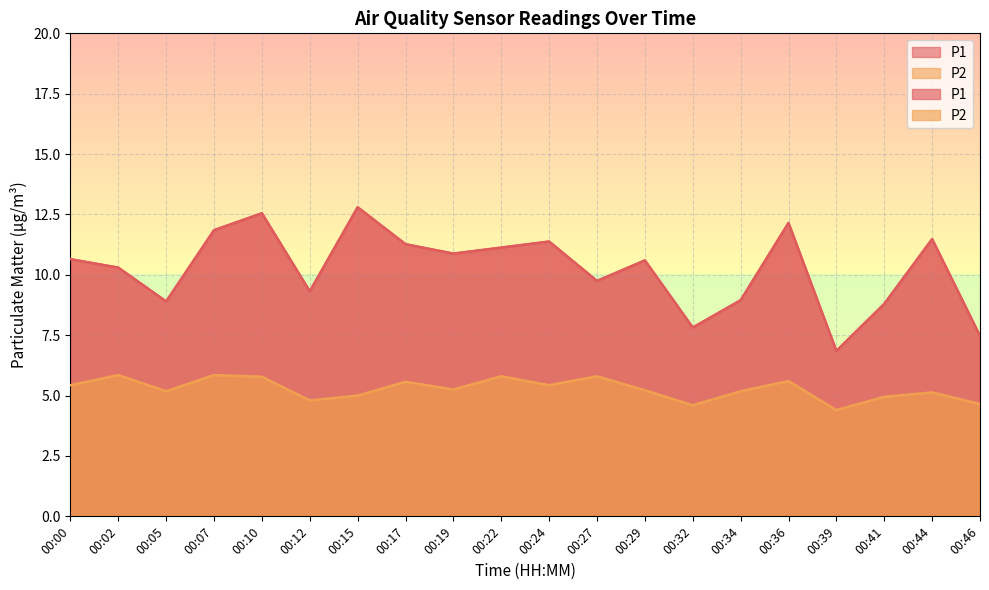

The P2 series shows 5.2 at 00:29. True or false?

True